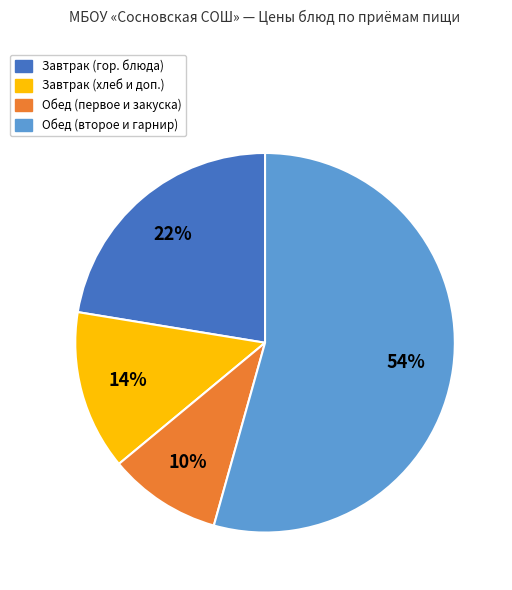

Is there a majority slice in this chart?

Yes